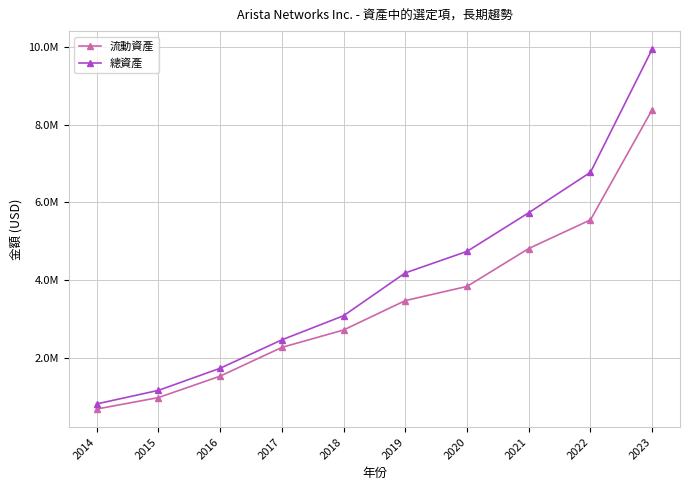

Reading right to left, extract all data points from this chart.

流動資產: 2023=8390235	2022=5550748	2021=4812676	2020=3836998	2019=3471636	2018=2714802	2017=2266429	2016=1526126	2015=974328	2014=679479
總資產: 2023=9946806	2022=6775410	2021=5734429	2020=4738919	2019=4185290	2018=3081983	2017=2460860	2016=1729007	2015=1159890	2014=811023